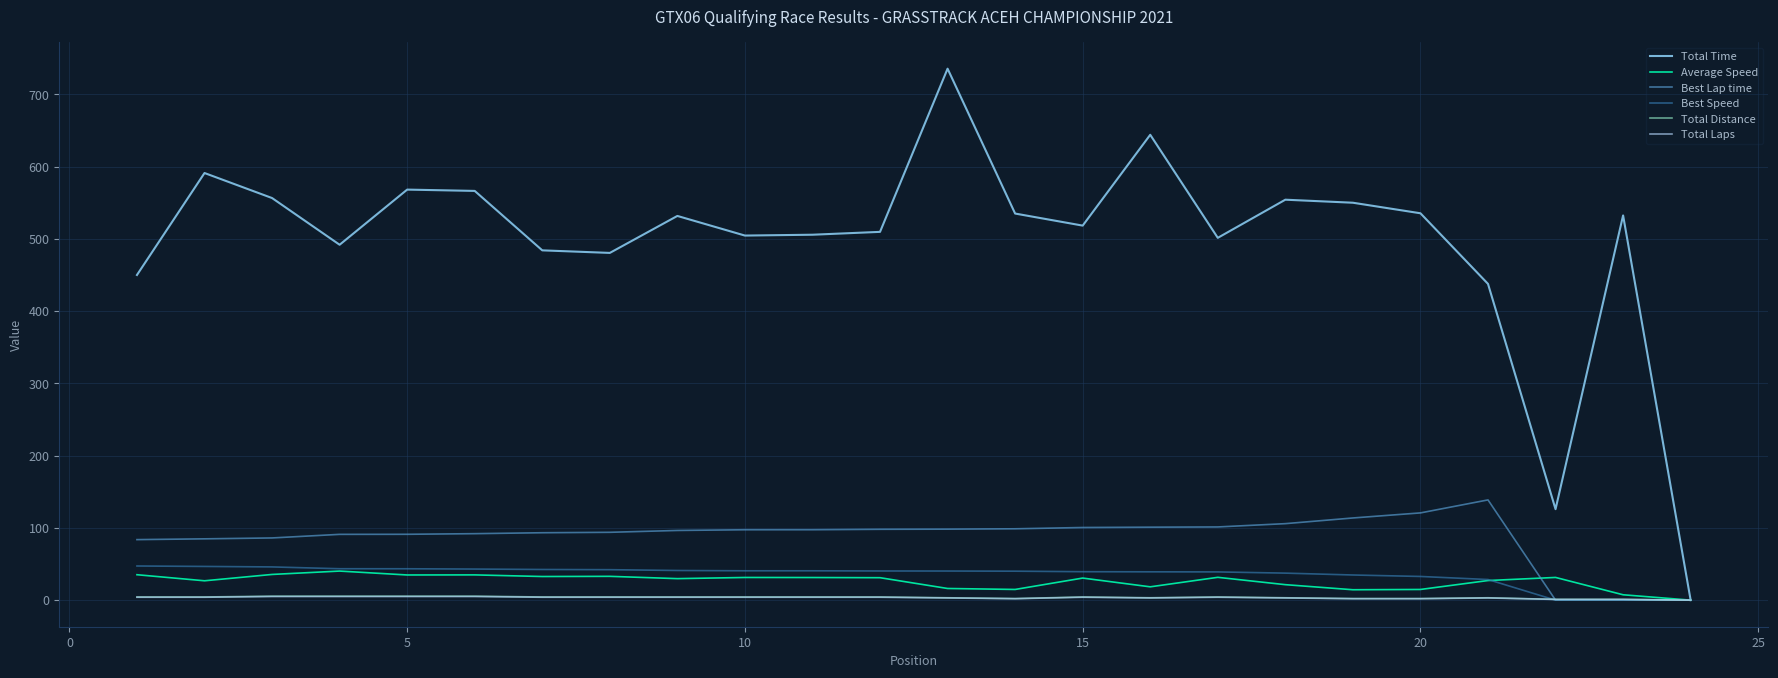

Which series has the largest range (max minus min)?

Total Time